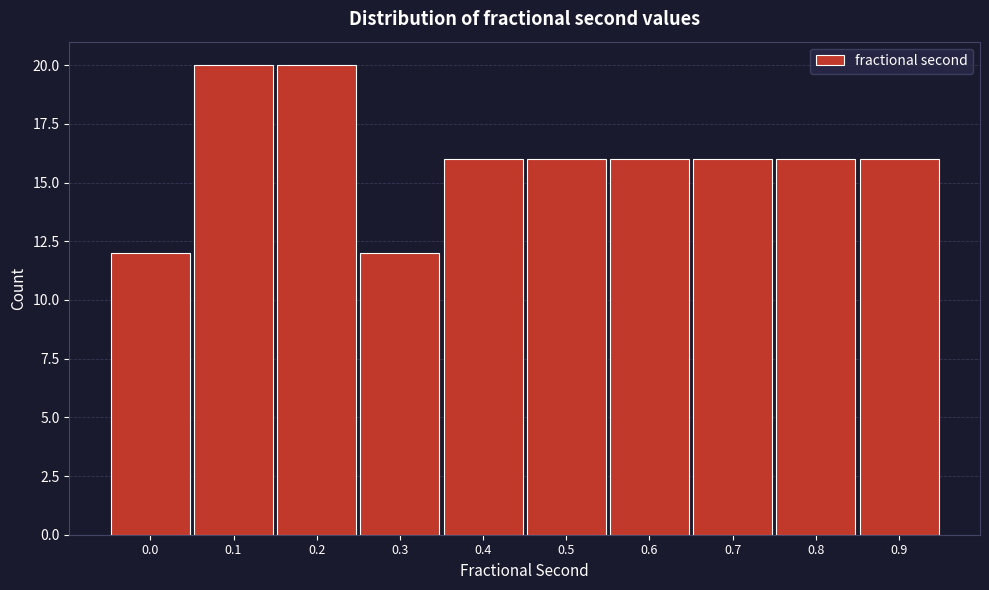

Reading left to right, what are all the values shown in this chart?

0.0=12	0.1=20	0.2=20	0.3=12	0.4=16	0.5=16	0.6=16	0.7=16	0.8=16	0.9=16